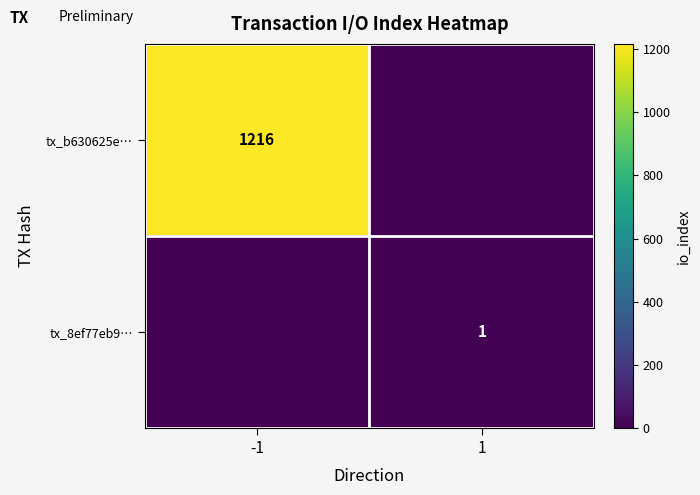

Between 1 and -1, which is larger?

-1